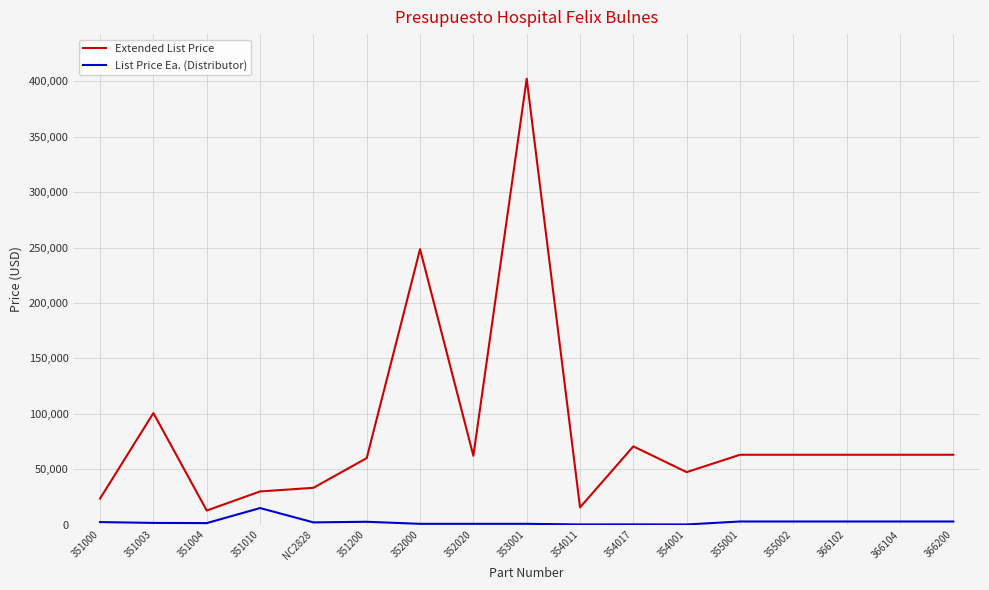

What is the spread (max minus min) of values at 366102?

60223.8